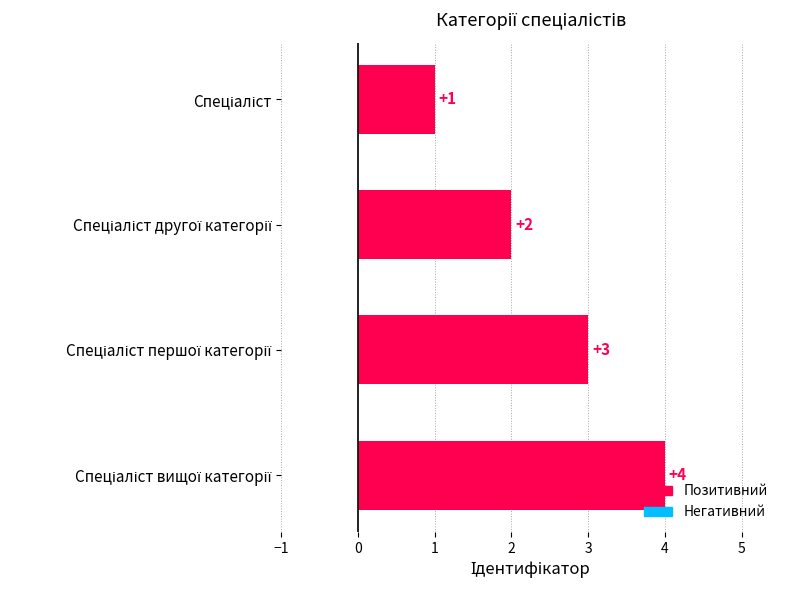

What is the value of the 2nd bar from the top?

2